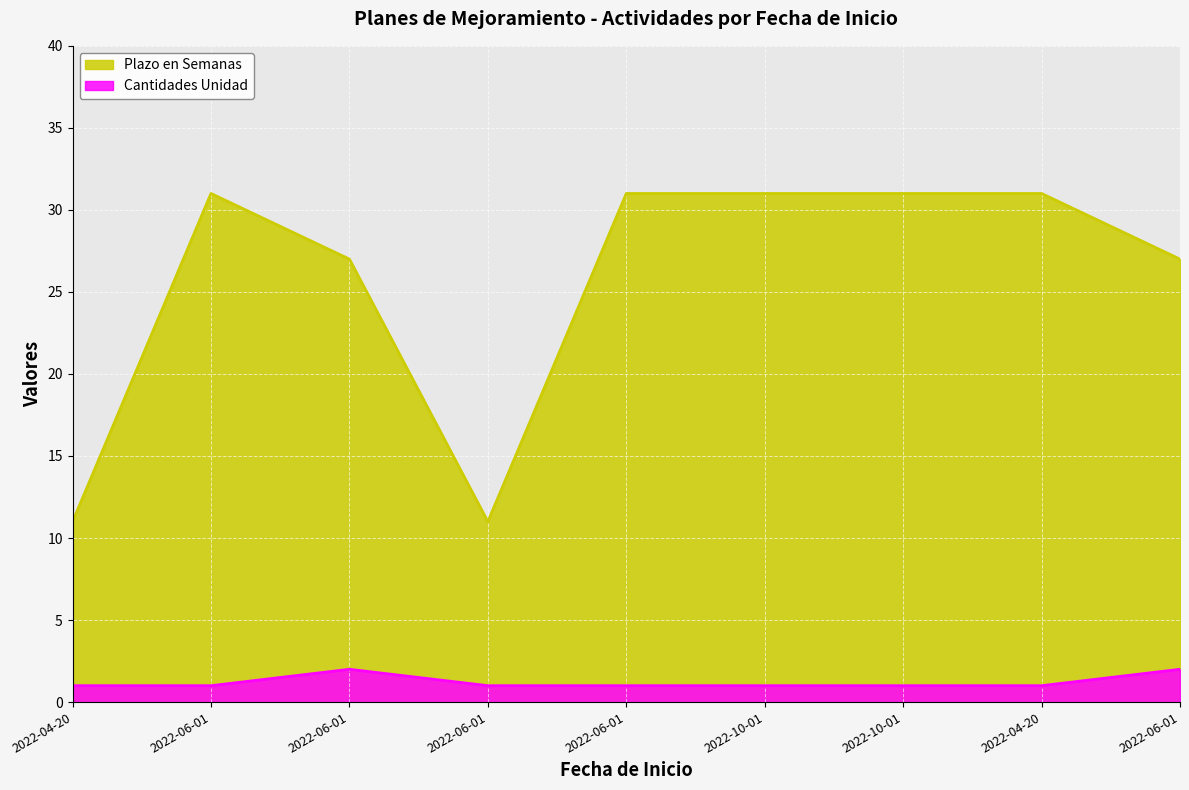

At which category does Plazo en Semanas reach its first local peak?

2022-06-01